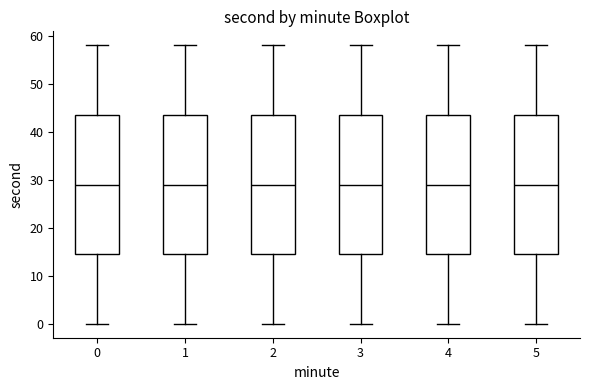

Reading left to right, read every box against the y-axis: the position of its median line, the range the box covers, and the ends of its whiskers. The values are not printed on the chart, so give them approximately, as read against the axis.

0: median 29, box 15 to 44, whiskers 0 to 58
1: median 29, box 15 to 44, whiskers 0 to 58
2: median 29, box 15 to 44, whiskers 0 to 58
3: median 29, box 15 to 44, whiskers 0 to 58
4: median 29, box 15 to 44, whiskers 0 to 58
5: median 29, box 15 to 44, whiskers 0 to 58